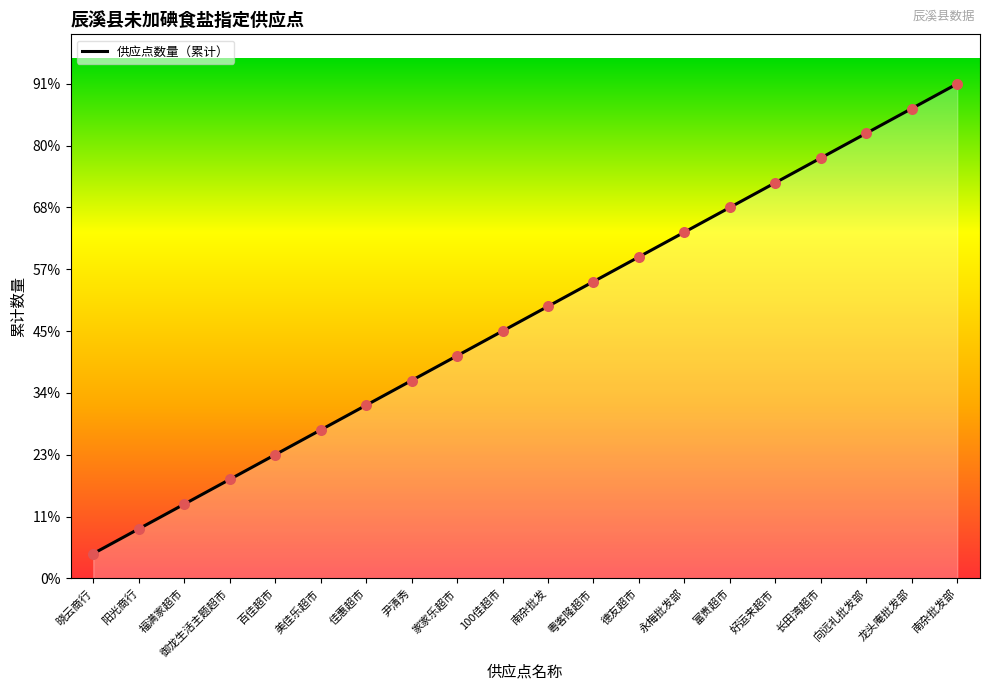

Is this an area chart (filled region under the line)?

Yes